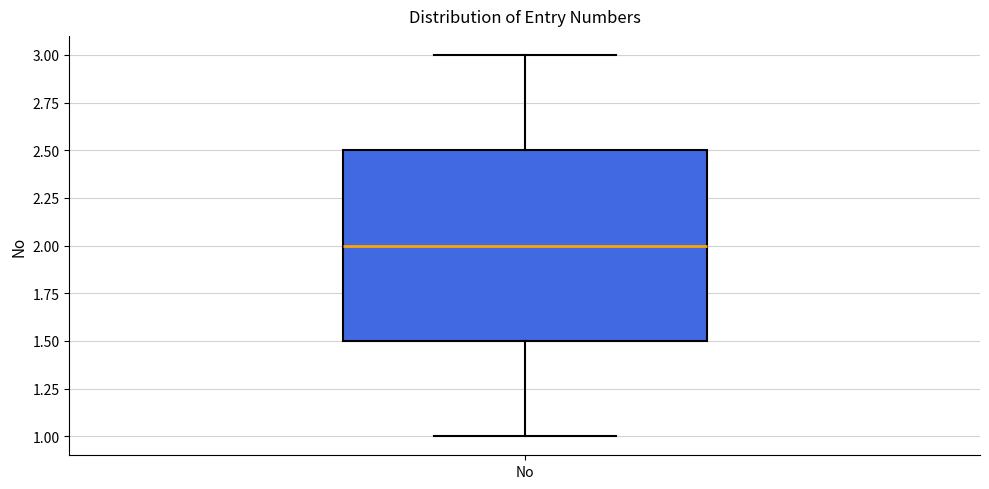

Where is the upper edge of the box for No on the y-axis? The values are not printed on the chart, so give them approximately, as read against the axis.

2.5